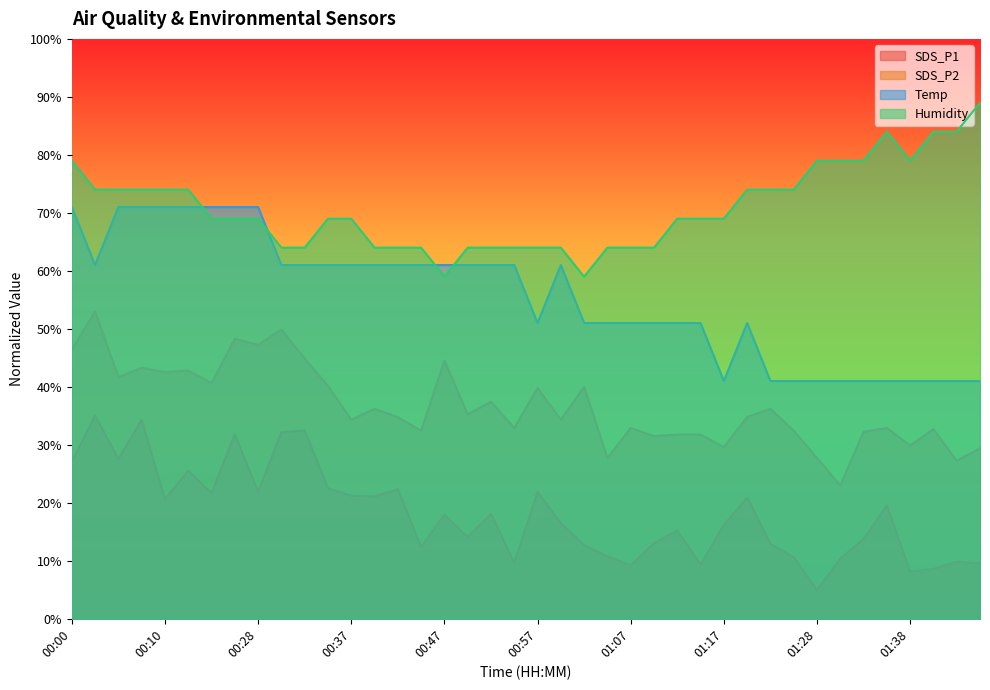

The SDS_P1 series shows 5.4 at 01:07. True or false?

False